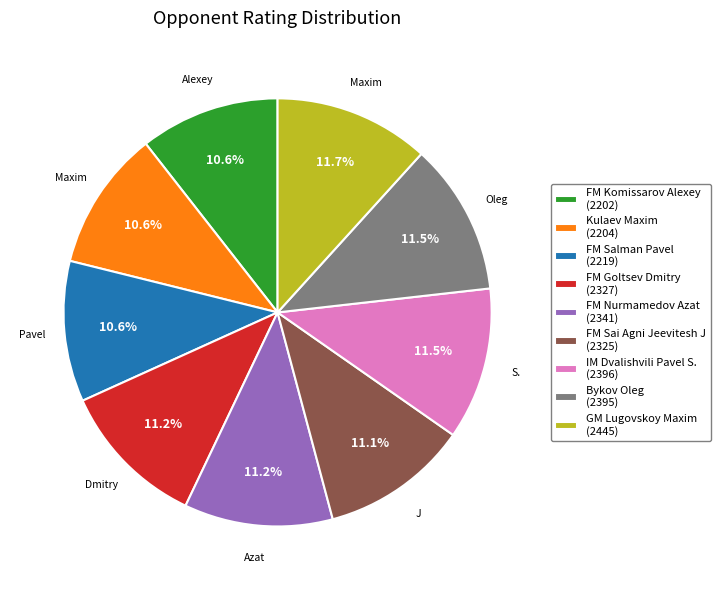

How much of the chart is everything except GM Lugovskoy Maxim?

88.3%